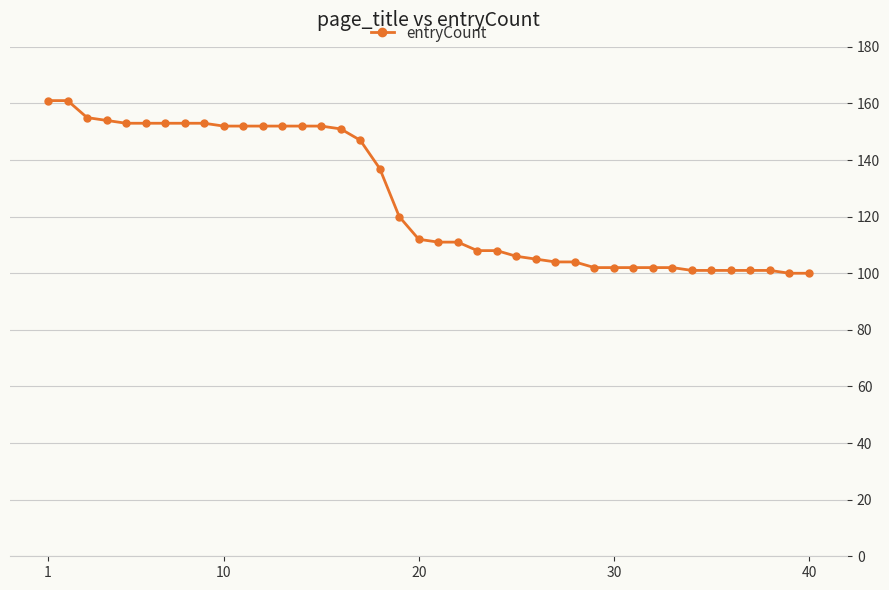

How many series are shown in this chart?

1